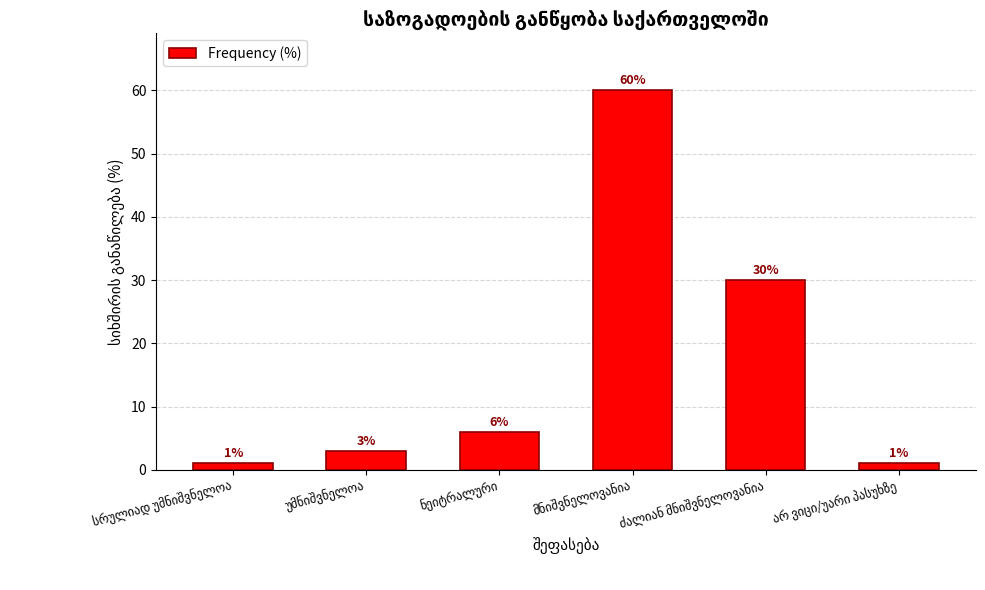

What is the maximum value shown in the chart?

60